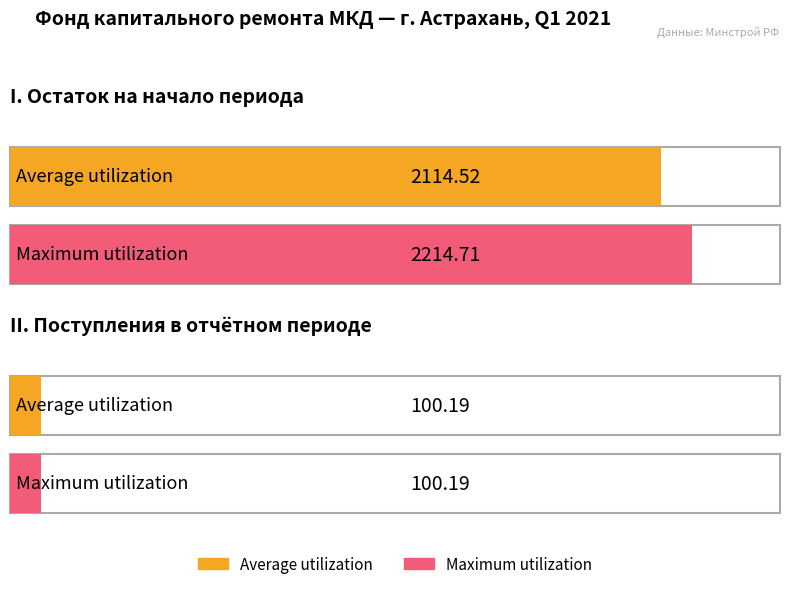

Does the chart contain any negative values?

No